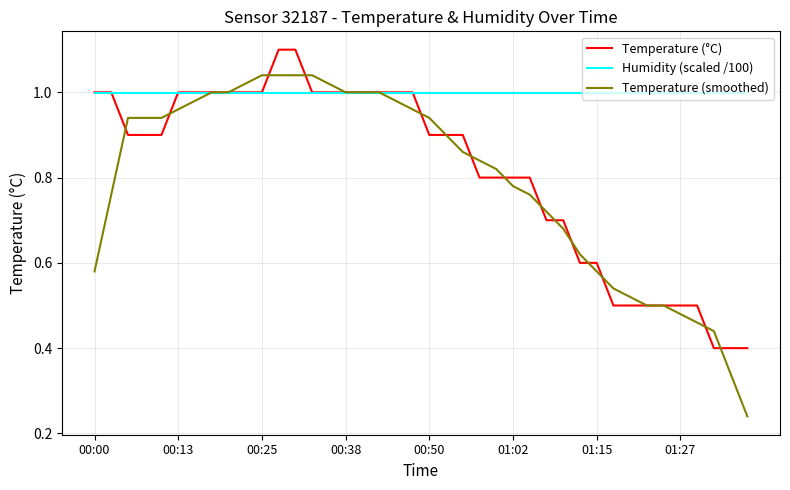

Rank the series by their maximum value, from lowest to highest.

Humidity (scaled /100), Temperature (smoothed), Temperature (°C)